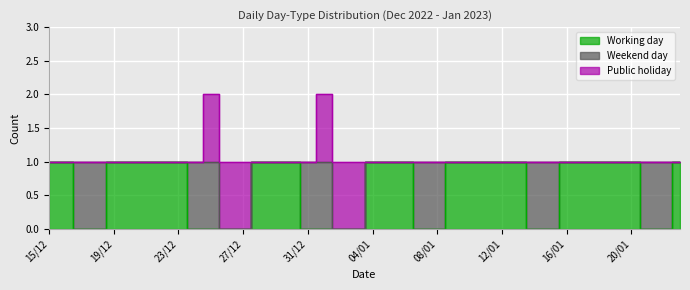

What is the difference between the Working day values at 26/12 and 17/01?

1